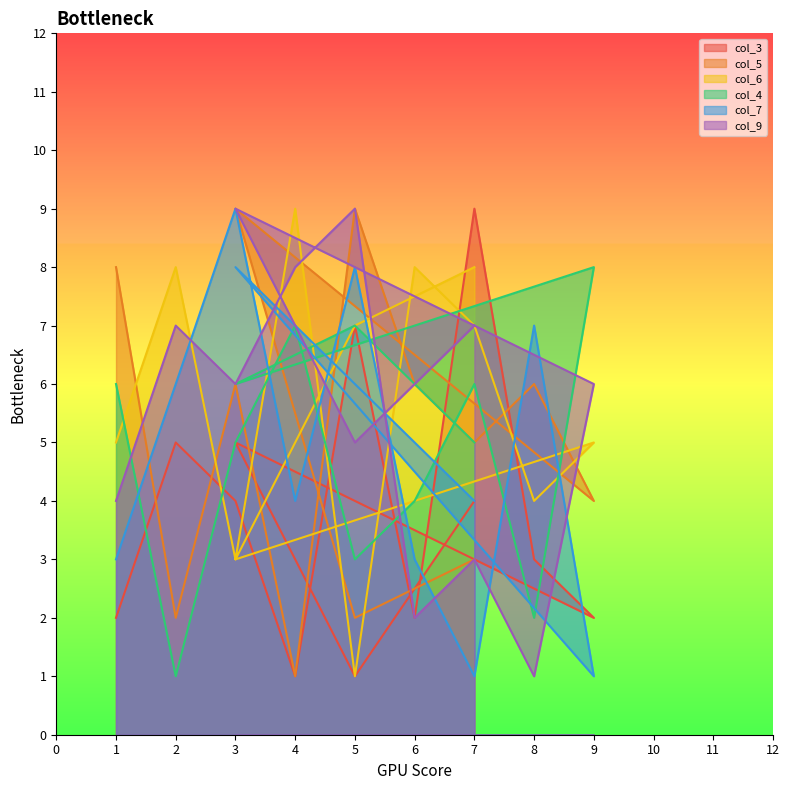

True or false: col_3 has a value of 0 at 5.

False